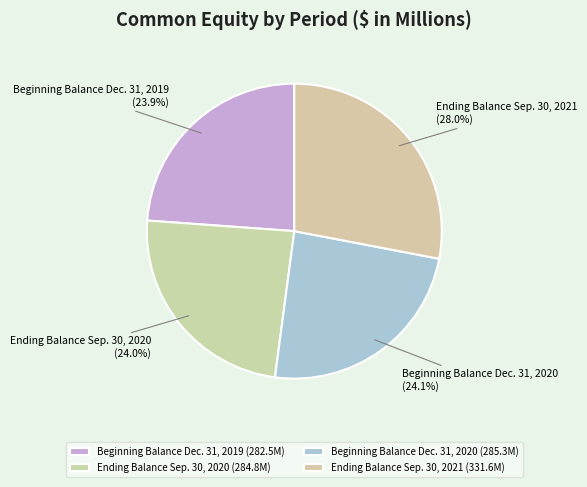

What percentage is the Ending Balance Sep. 30, 2020 slice, to the nearest percent?

24%